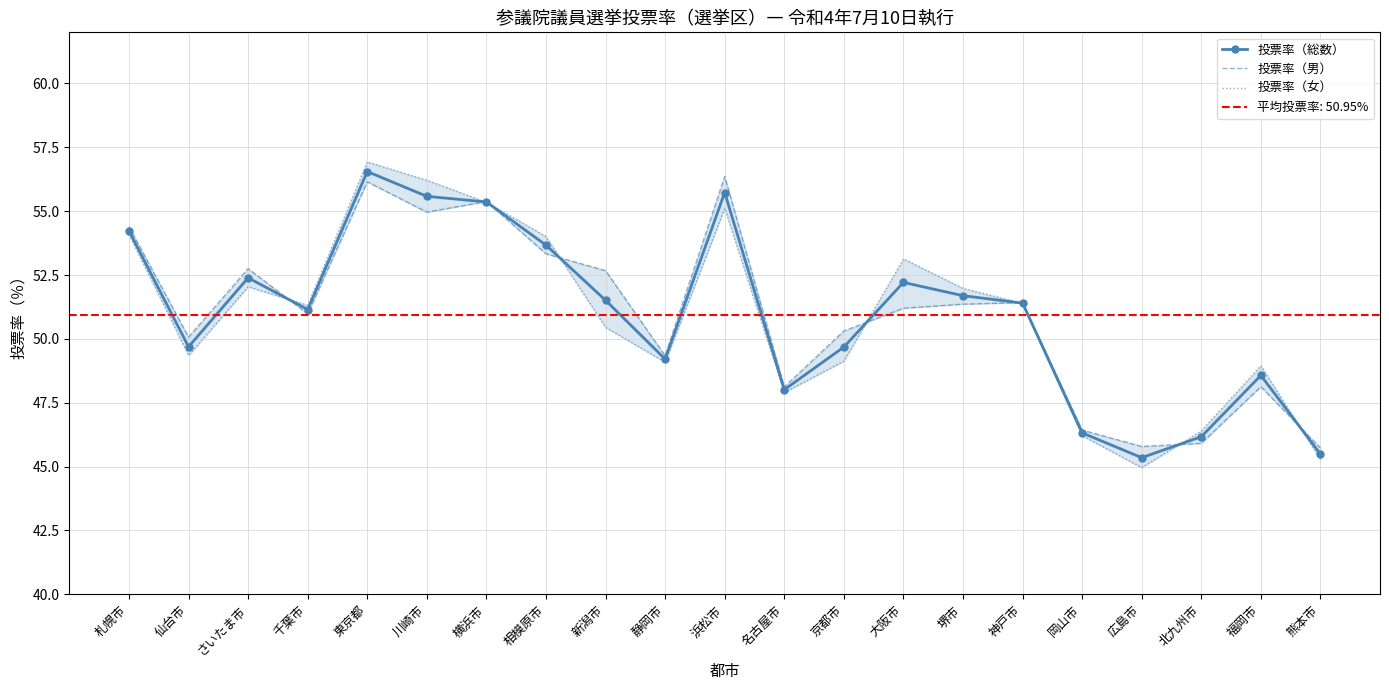

What is the difference between the highest and lowest values at 札幌市?

0.3